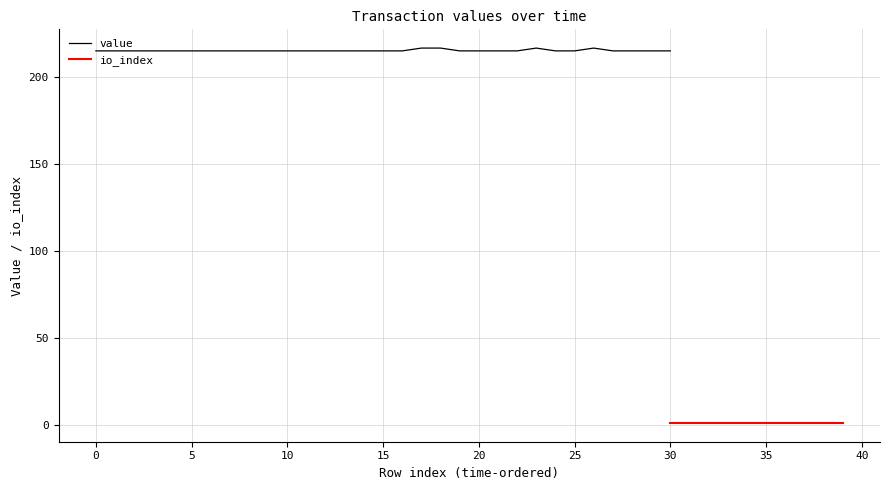

True or false: io_index and value by timestamp cross at least once.

False